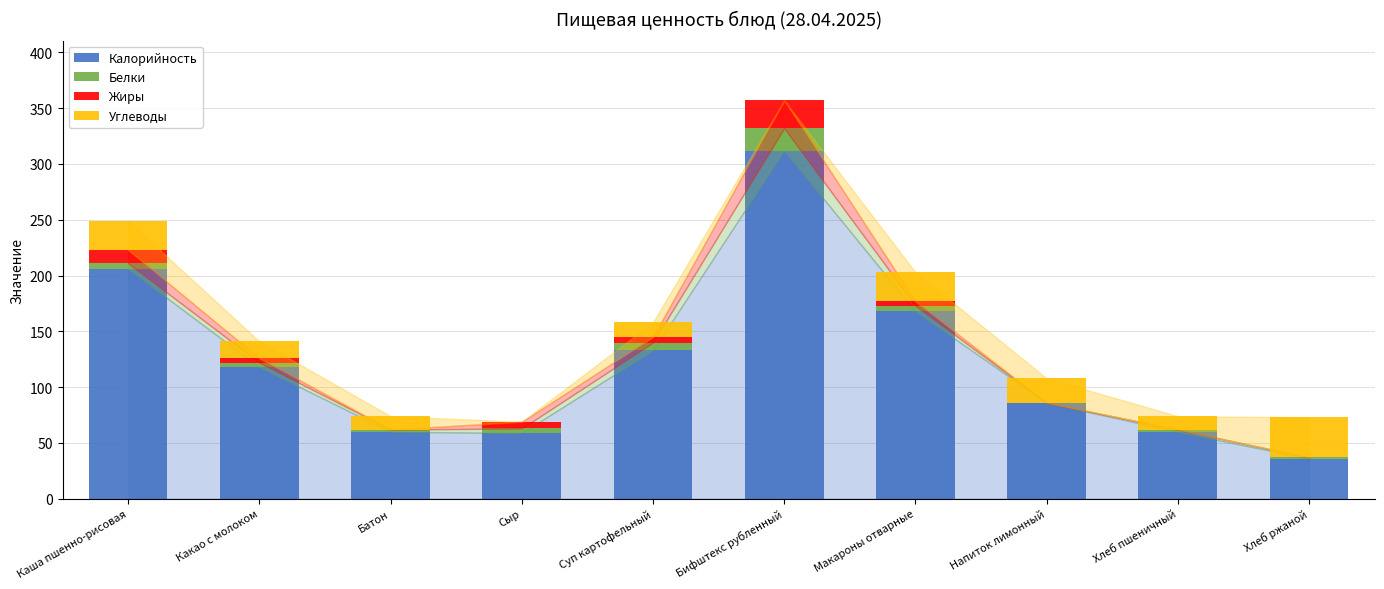

At which category is the sum across all series the highest?

Бифштекс рубленный